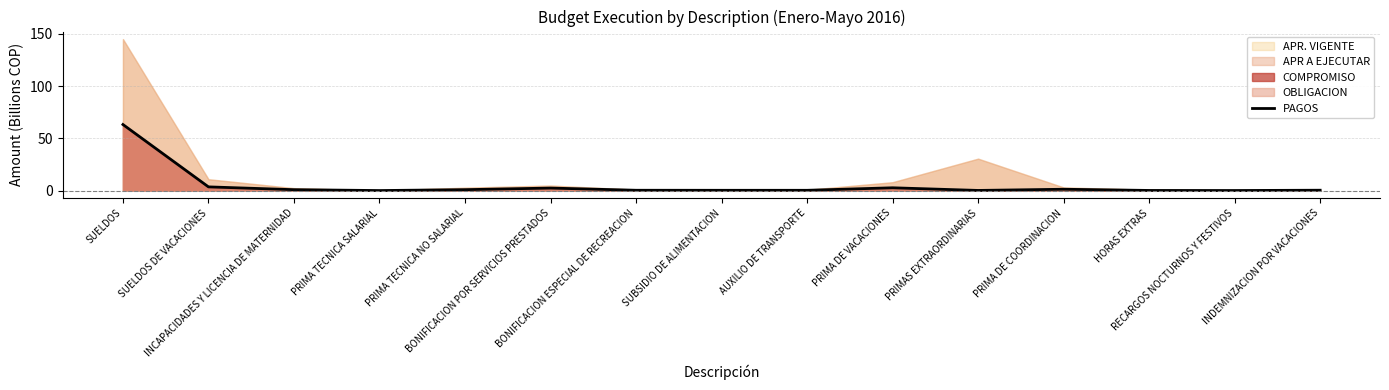

What is the difference between the maximum and minimum values?

63.2